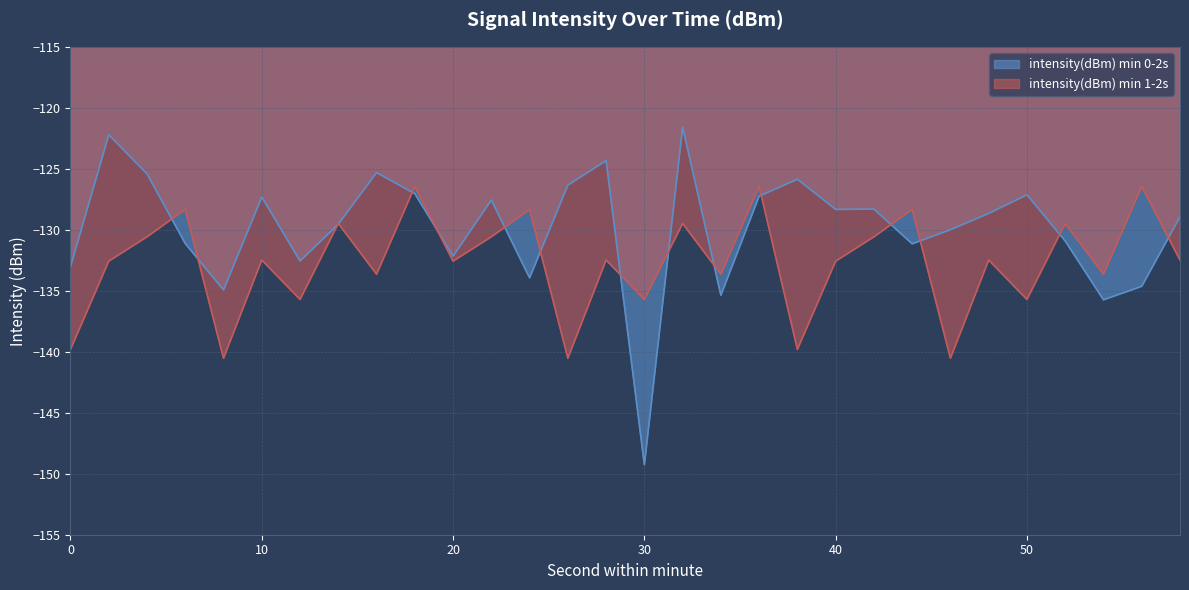

At which label is intensity(dBm) min 0-2s closest to -135?

8